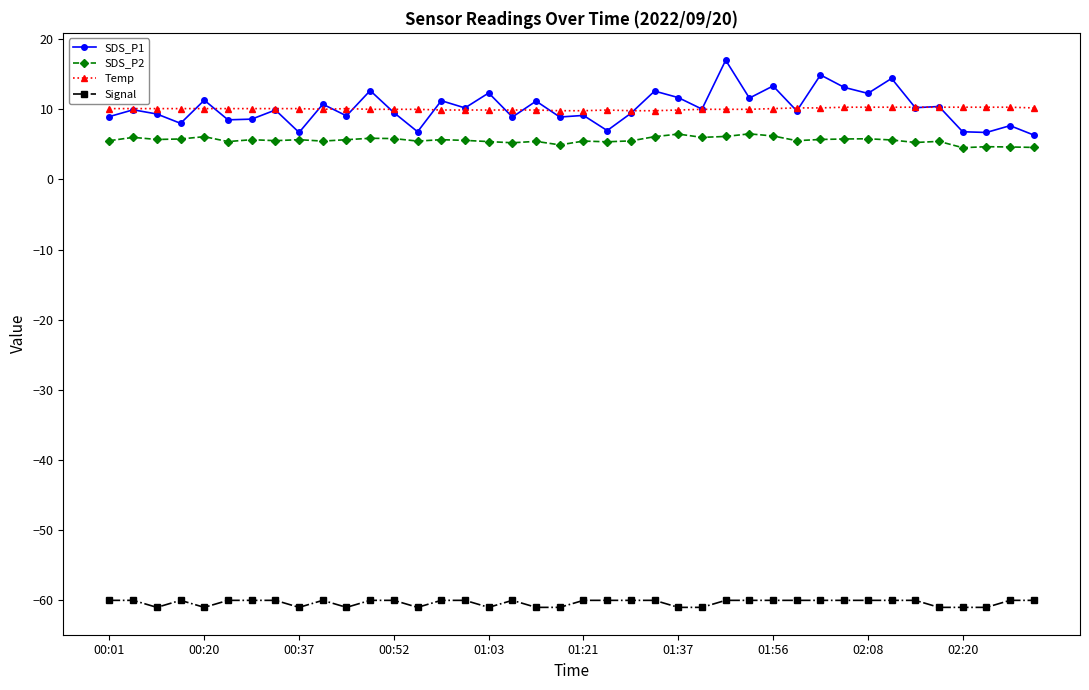

At how many categories does at least one series exceed -25?

40